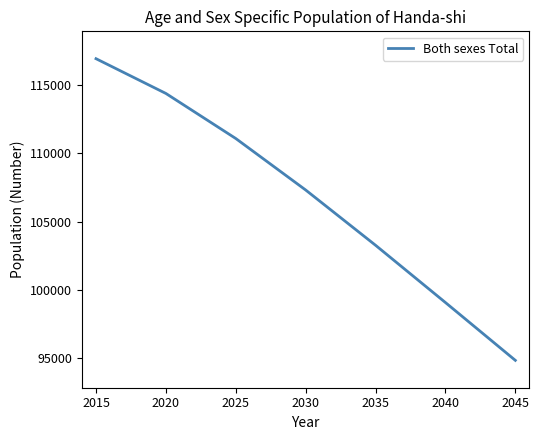

True or false: the data has more than 1 interior local peaks.

False